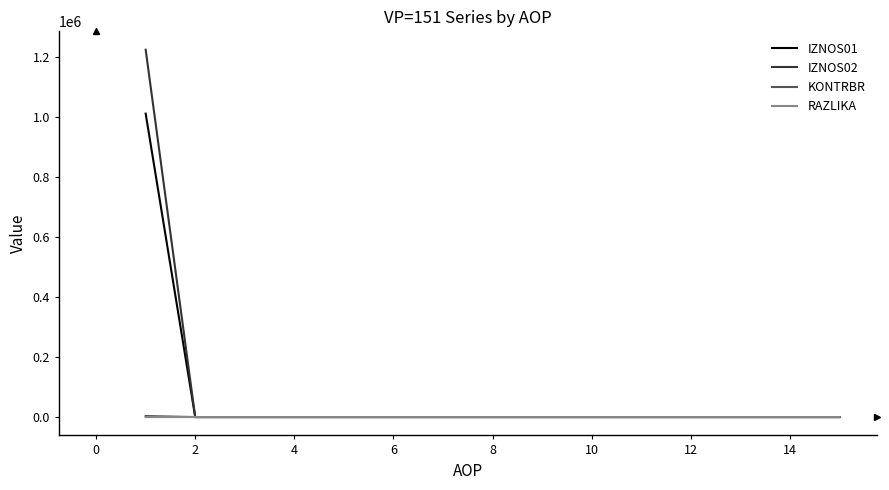

What is the maximum value shown in the chart?

1223990.3